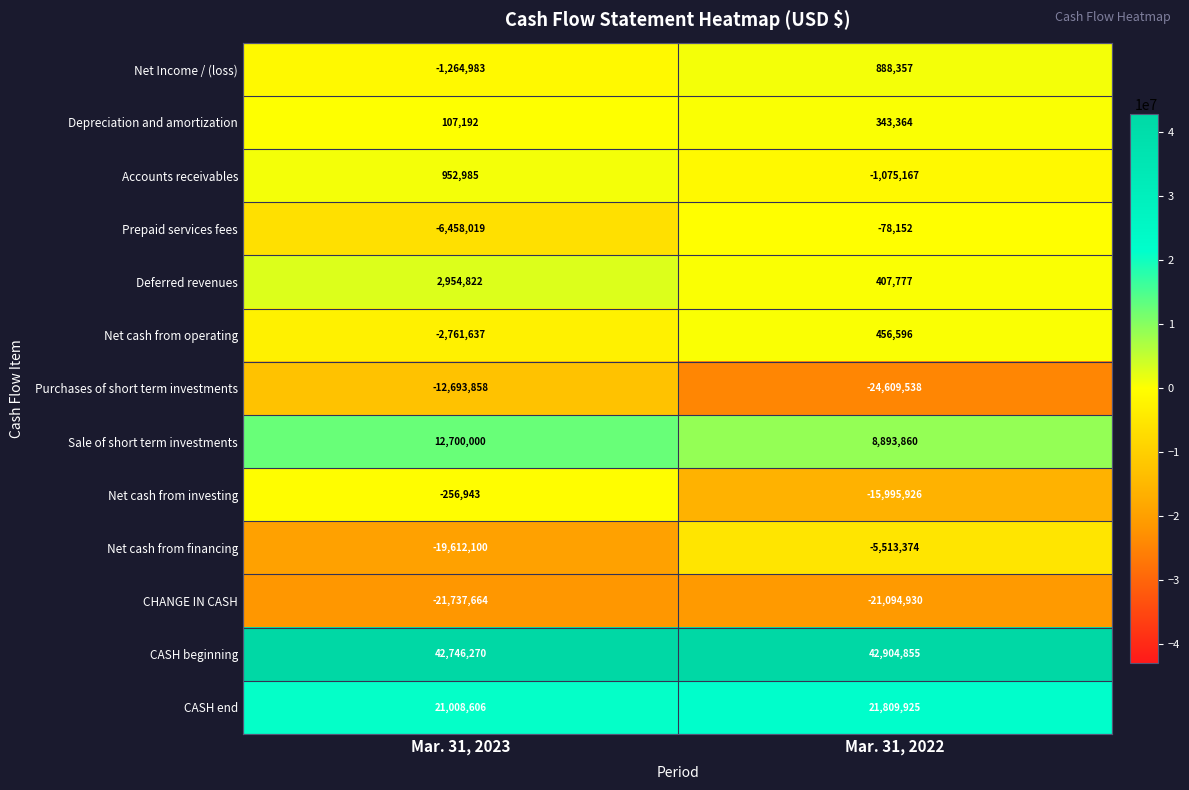

List the series in order of their peak value, highest first.

CASH beginning, CASH end, Sale of short term investments, Deferred revenues, Accounts receivables, Net Income / (loss), Net cash from operating, Depreciation and amortization, Prepaid services fees, Net cash from investing, Net cash from financing, Purchases of short term investments, CHANGE IN CASH